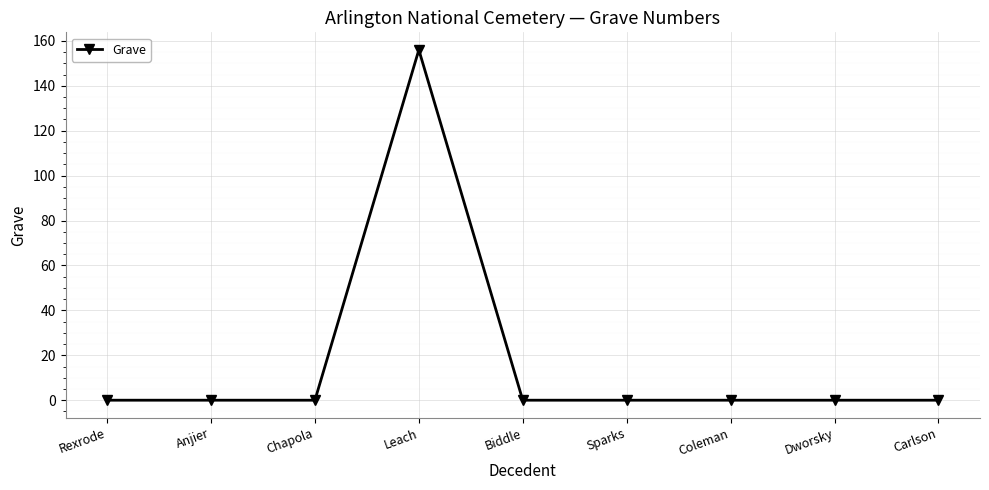

What is the label of the 9th point from the right?

Rexrode